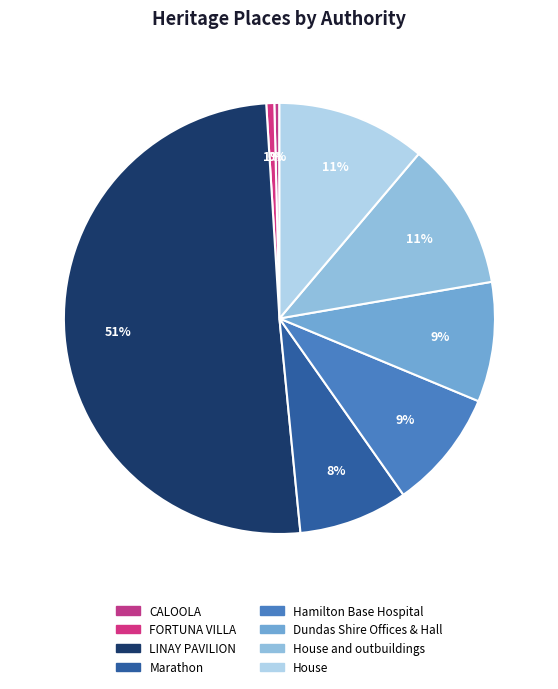

Rank the categories by value from highest to lowest.

LINAY PAVILION, House, House and outbuildings, Dundas Shire Offices & Hall, Hamilton Base Hospital, Marathon, FORTUNA VILLA, CALOOLA